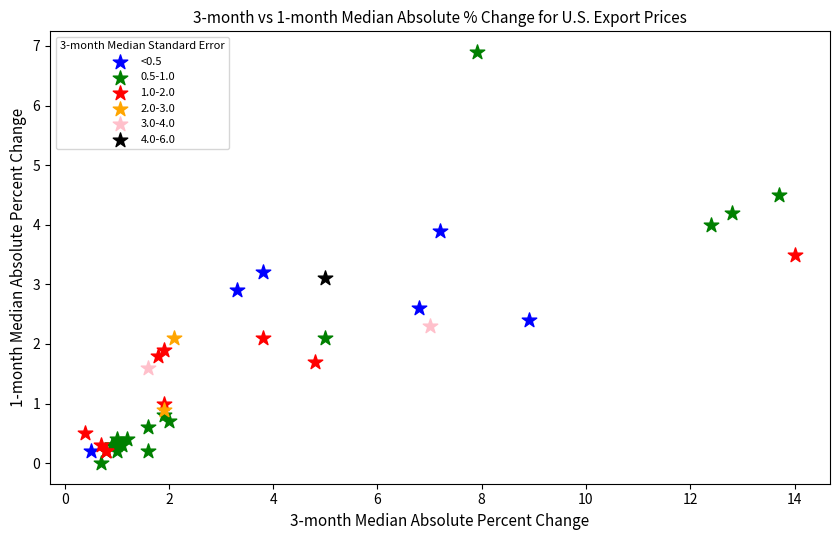

What are all the series names shown in the legend?

<0.5, 0.5-1.0, 1.0-2.0, 2.0-3.0, 3.0-4.0, 4.0-6.0